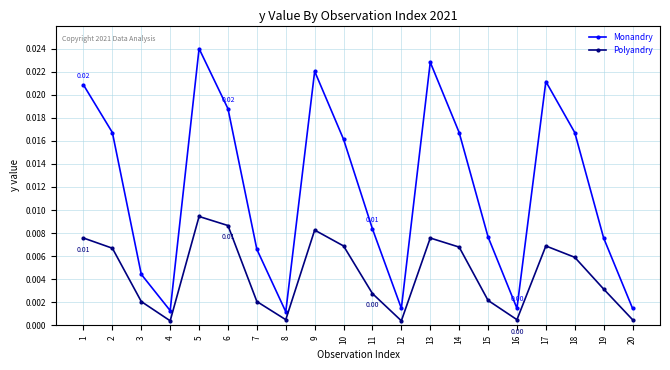

In Monandry, how many points are higher than both neighbors (excluding endpoints)?

4